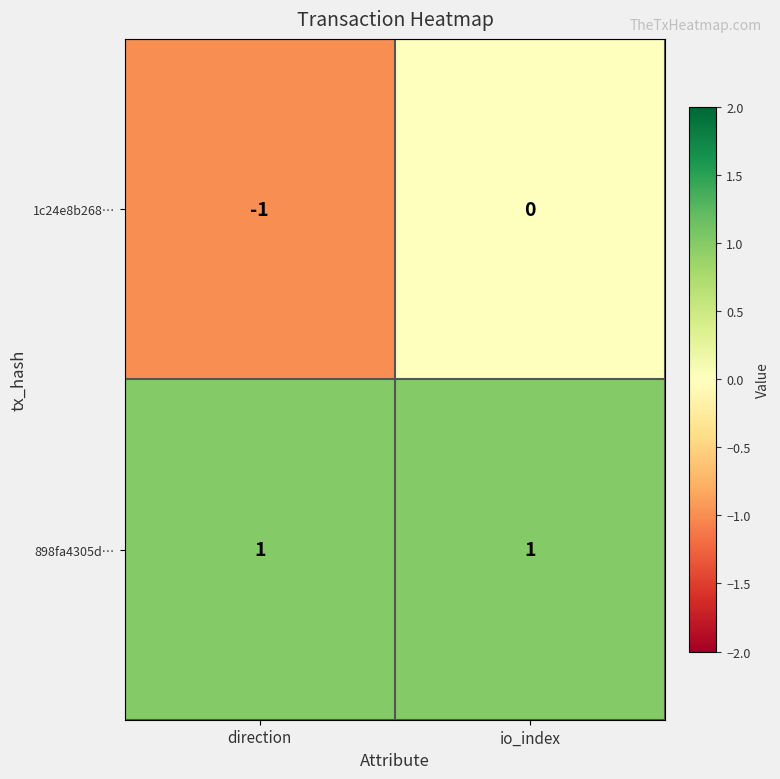

Which series changed the most between direction and io_index?

1c24e8b268…